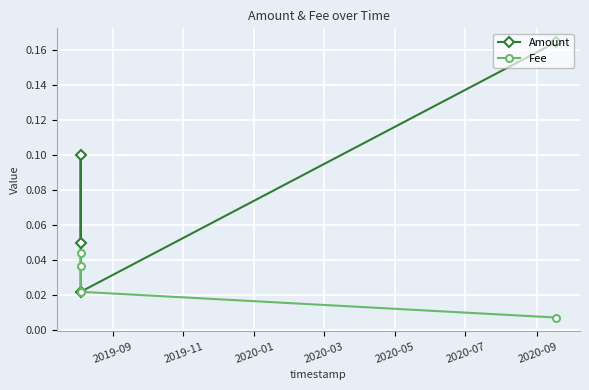

True or false: Fee and Amount intersect in this chart.

False